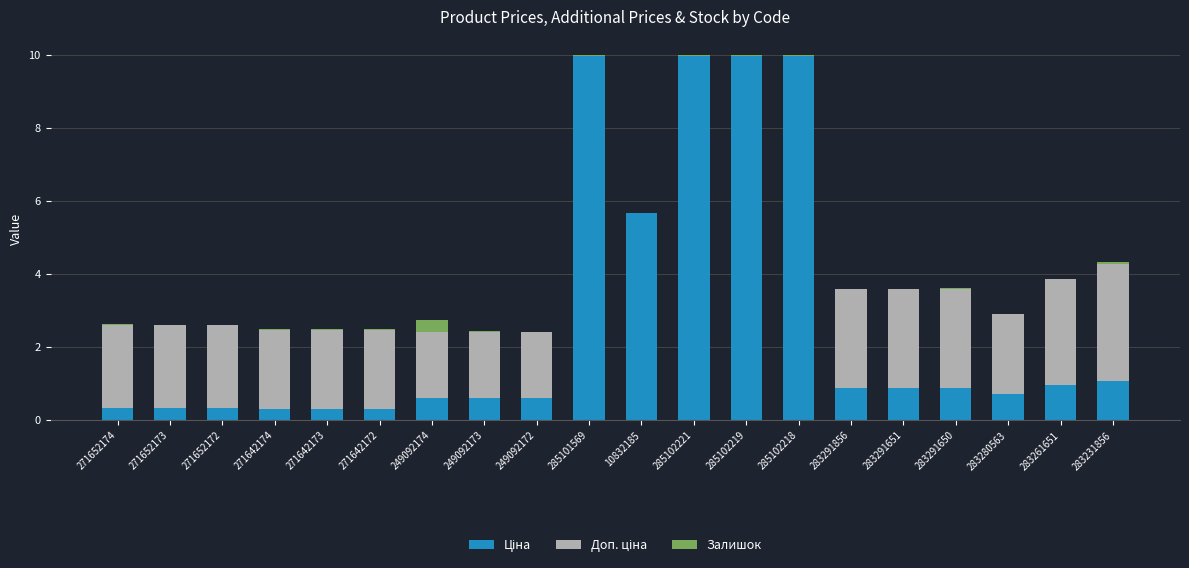

Rank the categories by Доп. ціна value from highest to lowest.

283231856, 283261651, 283291856, 283291651, 283291650, 271652174, 271652173, 271652172, 283280563, 271642174, 271642173, 271642172, 249092174, 249092173, 249092172, 285101569, 10832185, 285102221, 285102219, 285102218